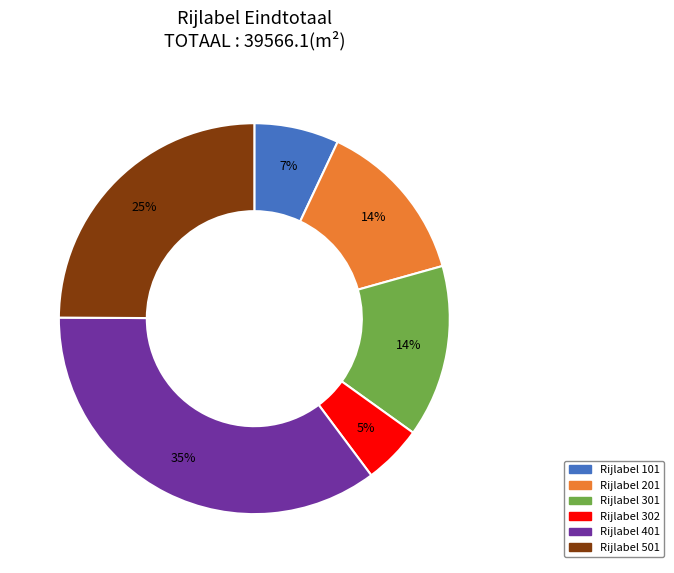

Is there any slice that represents more than half of the pie?

No